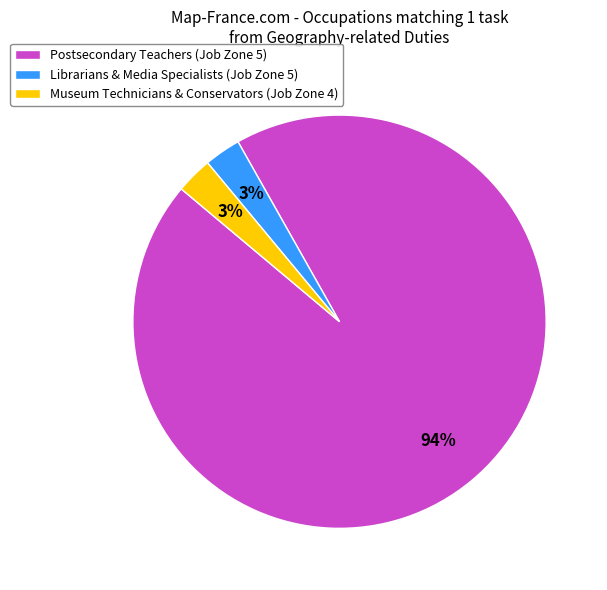

True or false: Librarians & Media Specialists (Job Zone 5) accounts for 11% of the total.

False